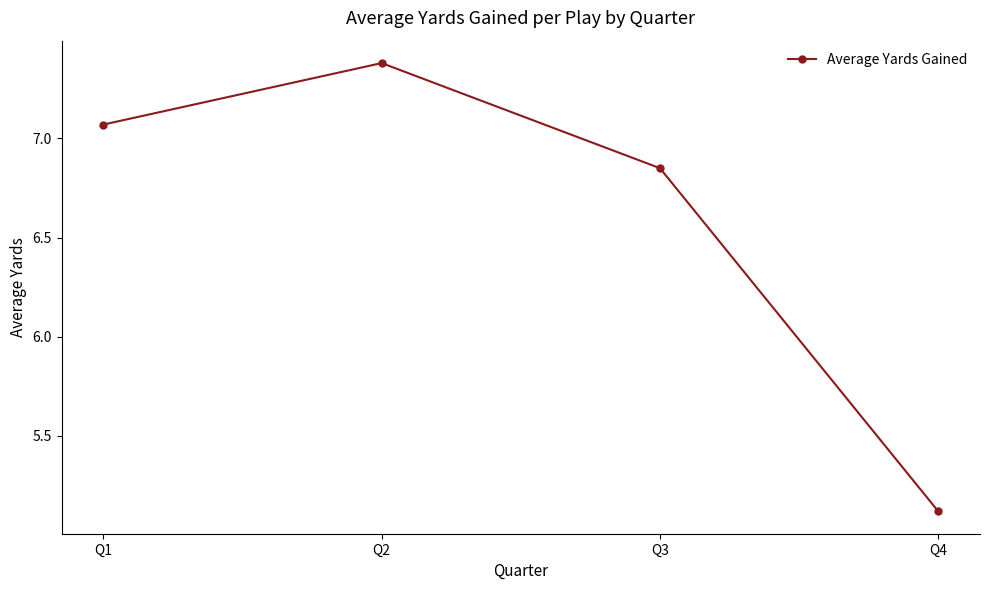

How many points are higher than both their immediate neighbors (excluding endpoints)?

1